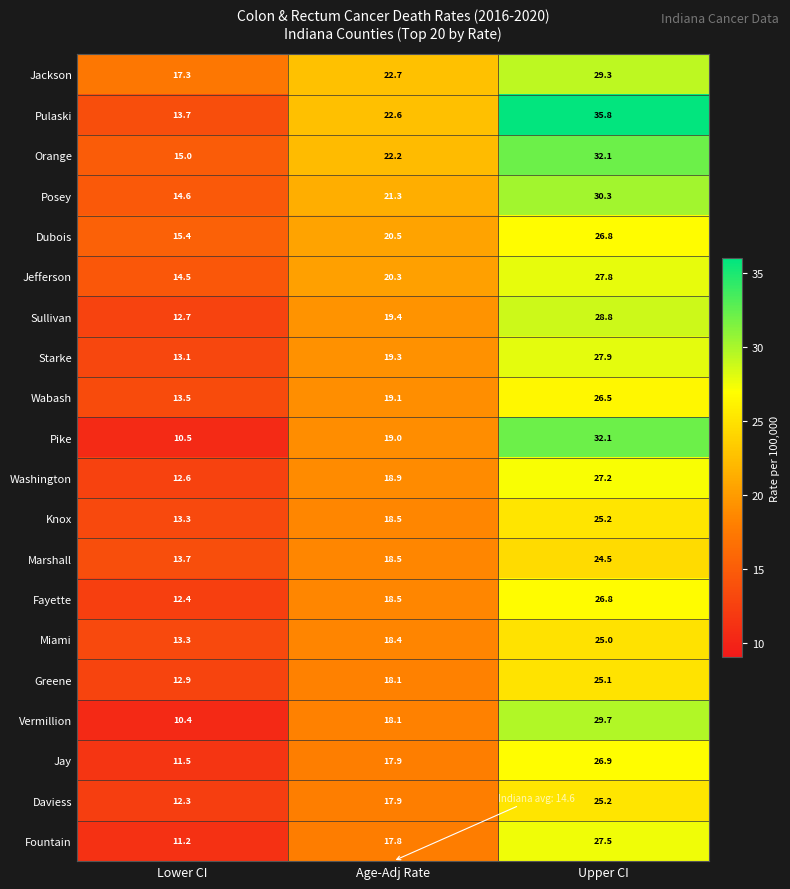

List the labels in order of Jefferson value, smallest first.

Lower CI, Age-Adj Rate, Upper CI